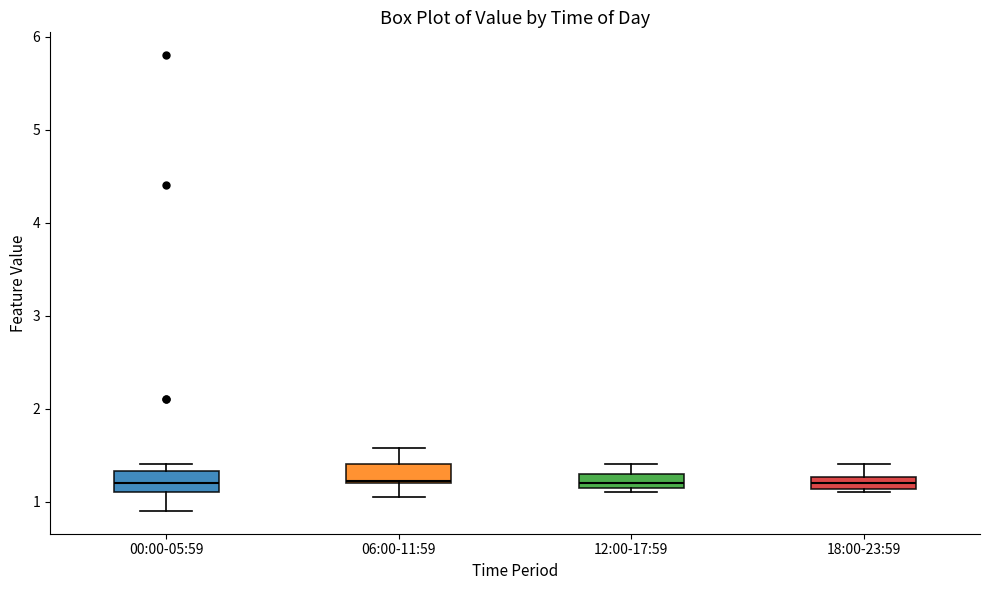

Where is the upper edge of the box for 12:00-17:59 on the y-axis? The values are not printed on the chart, so give them approximately, as read against the axis.

1.3